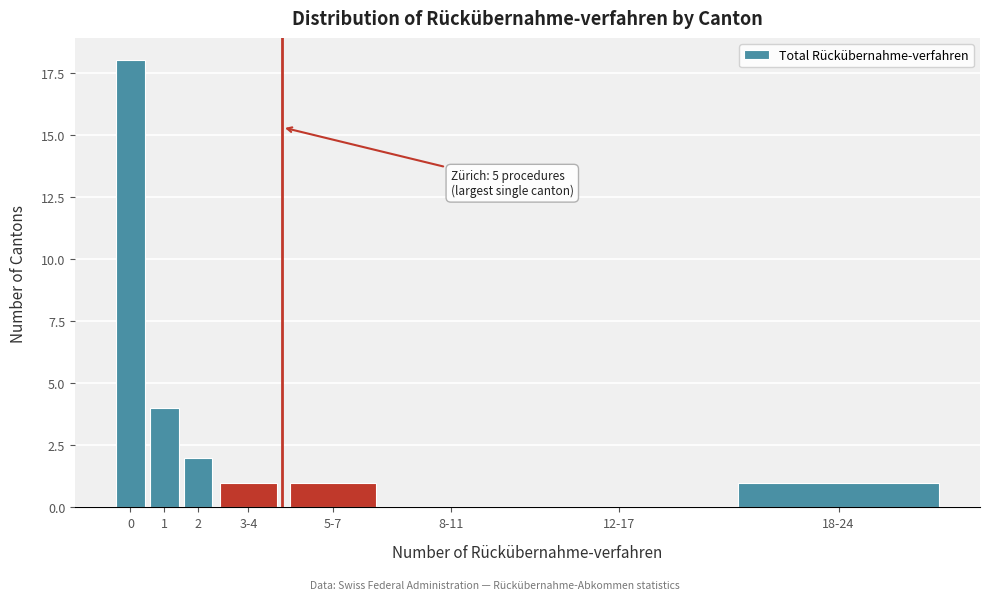

Reading left to right, list all the values displayed in this chart.

0=18	1=4	2=2	3-4=1	5-7=1	8-11=0	12-17=0	18-24=1